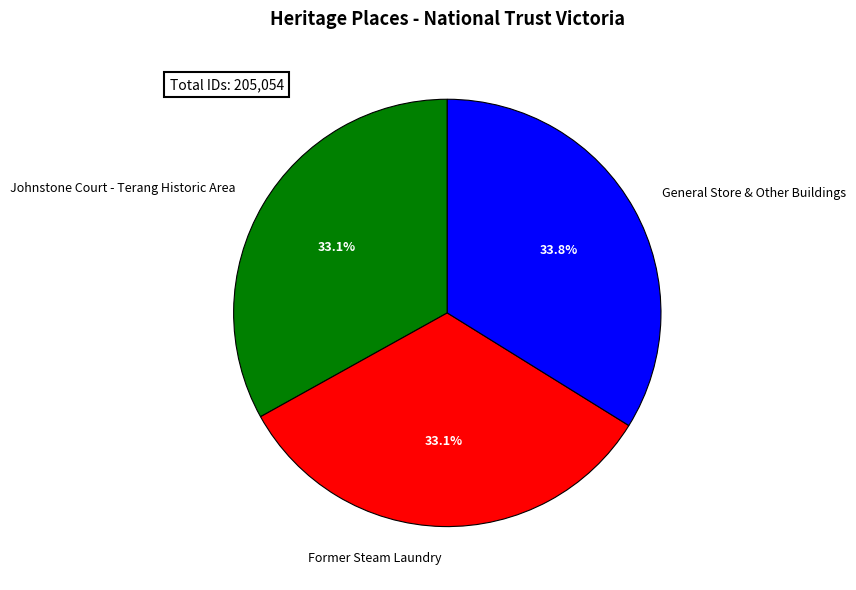

Do General Store & Other Buildings and Former Steam Laundry together represent more than half of the pie?

Yes